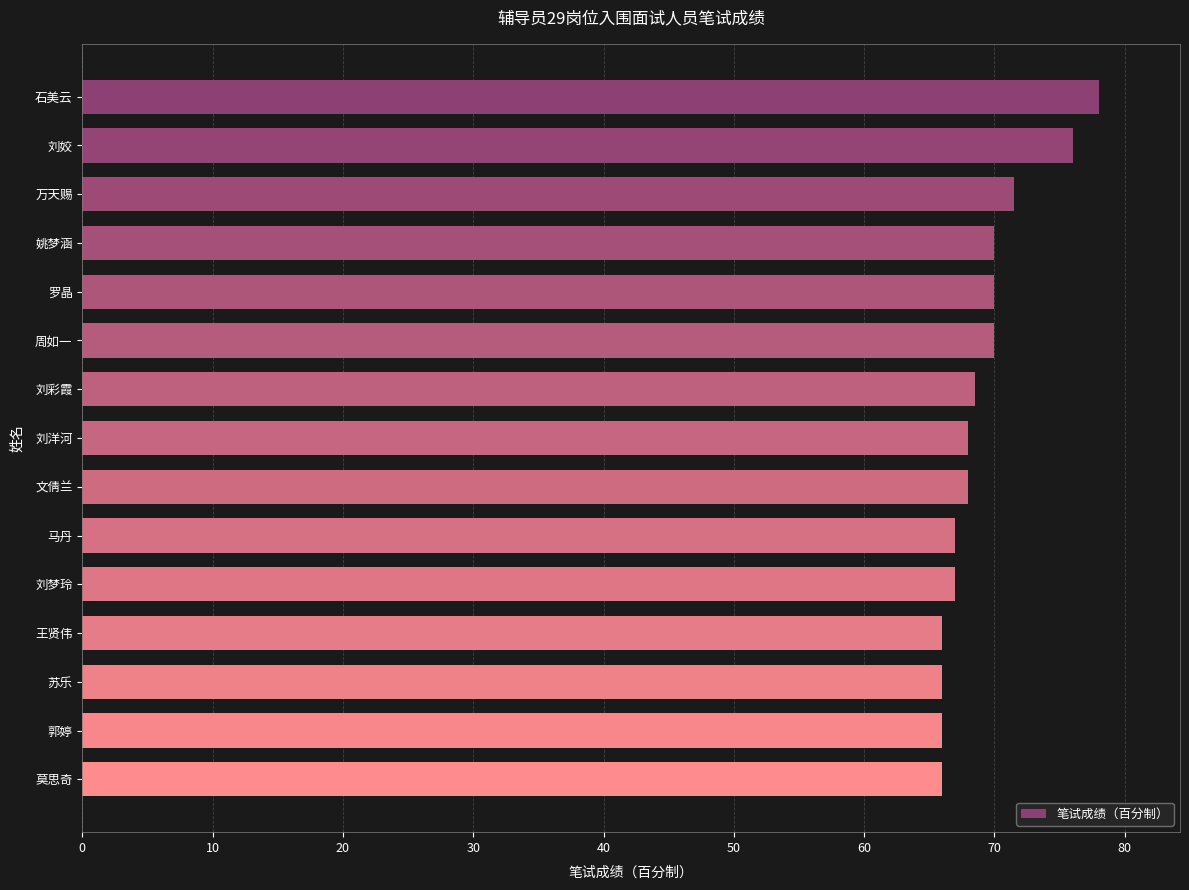

What is the value of the 11th bar from the top?

67.0